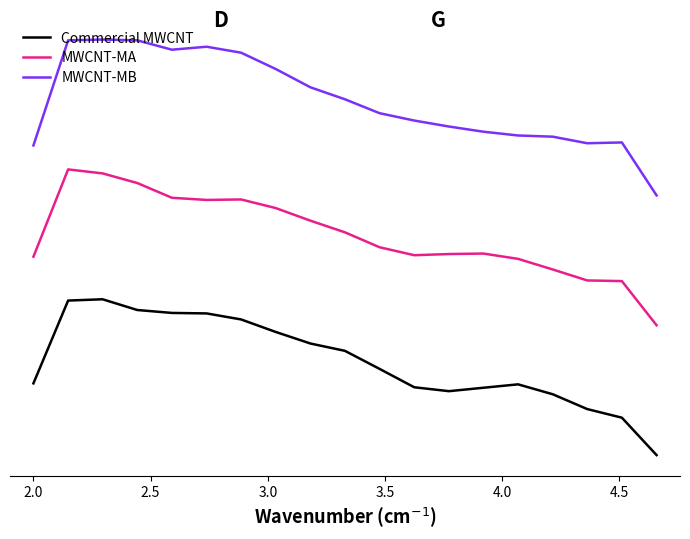

True or false: MWCNT-MA and MWCNT-MB cross at least once.

False